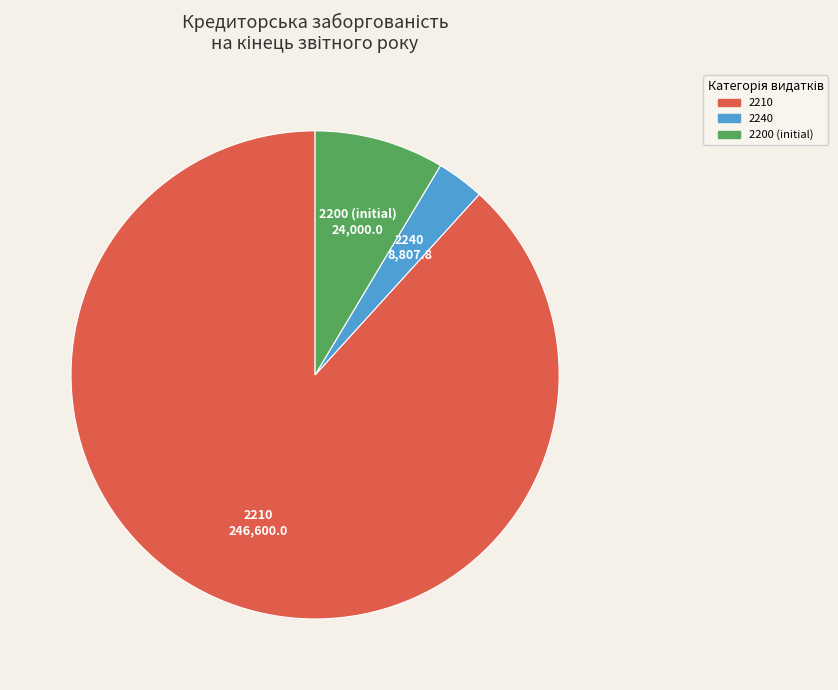

Is there any slice that represents more than half of the pie?

Yes